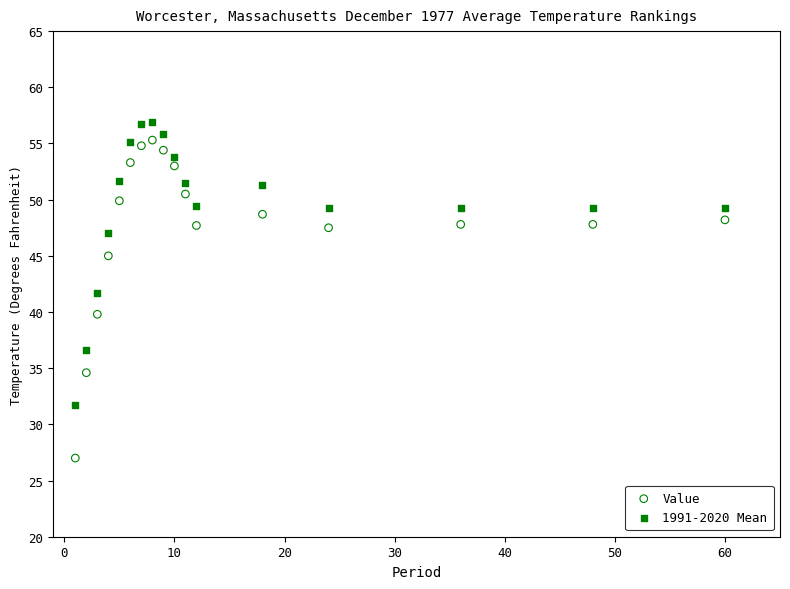

What are all the series names shown in the legend?

Value, 1991-2020 Mean